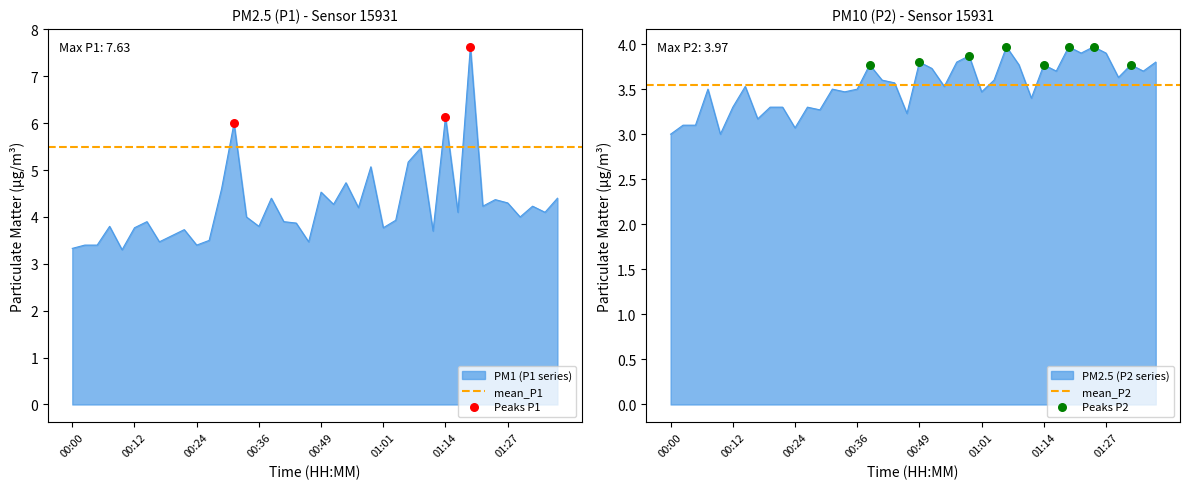

Which series contains the highest Y value?

P1